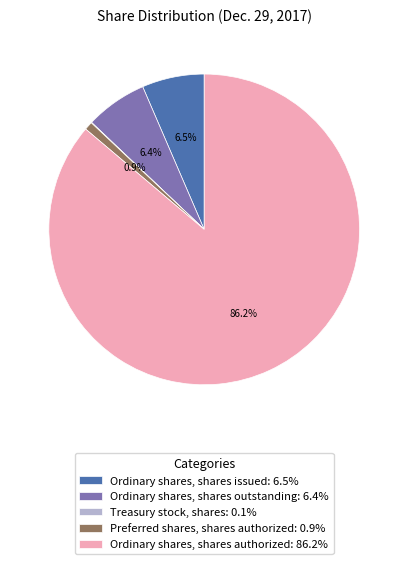

Which slice is the largest?

Ordinary shares, shares authorized